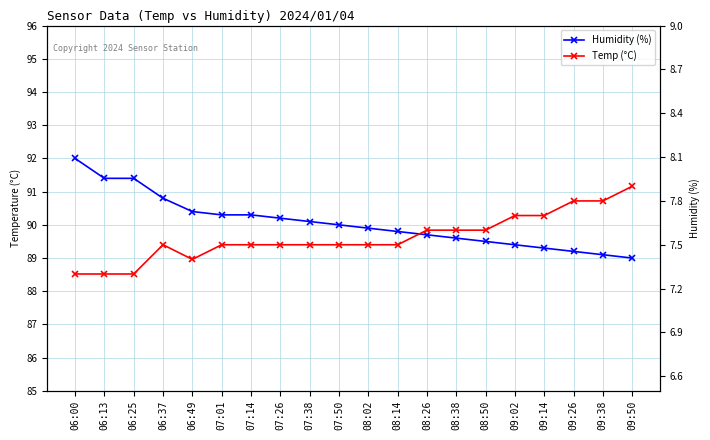

Reading left to right, list all the values displayed in this chart.

Humidity (%): 06:00=92.0	06:13=91.4	06:25=91.4	06:37=90.8	06:49=90.4	07:01=90.3	07:14=90.3	07:26=90.2	07:38=90.1	07:50=90.0	08:02=89.9	08:14=89.8	08:26=89.7	08:38=89.6	08:50=89.5	09:02=89.4	09:14=89.3	09:26=89.2	09:38=89.1	09:50=89.0
Temp (°C): 06:00=7.3	06:13=7.3	06:25=7.3	06:37=7.5	06:49=7.4	07:01=7.5	07:14=7.5	07:26=7.5	07:38=7.5	07:50=7.5	08:02=7.5	08:14=7.5	08:26=7.6	08:38=7.6	08:50=7.6	09:02=7.7	09:14=7.7	09:26=7.8	09:38=7.8	09:50=7.9